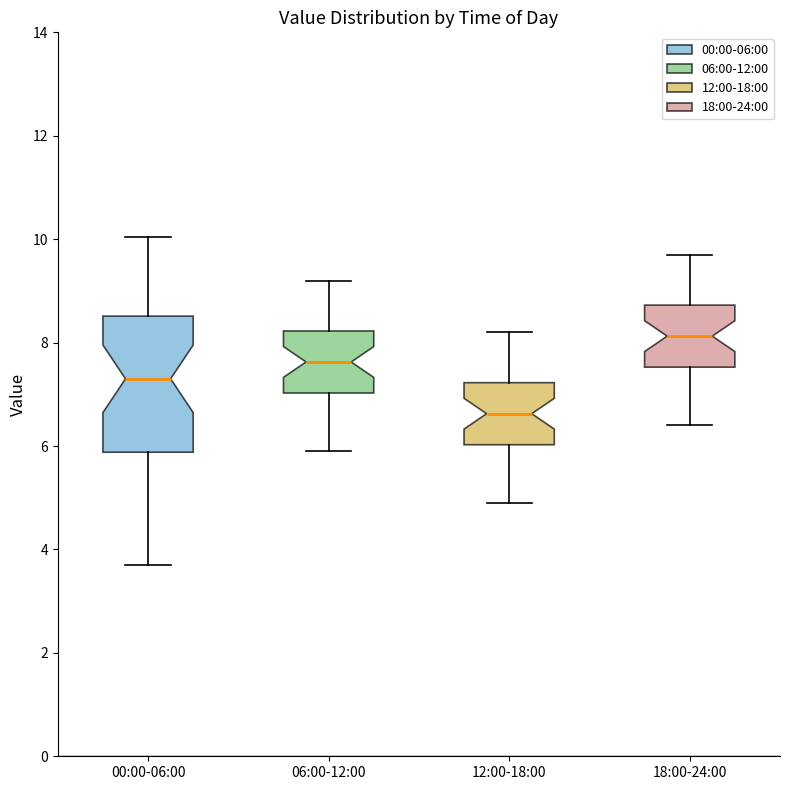

Where is the upper edge of the box for 00:00-06:00 on the y-axis? The values are not printed on the chart, so give them approximately, as read against the axis.

8.6